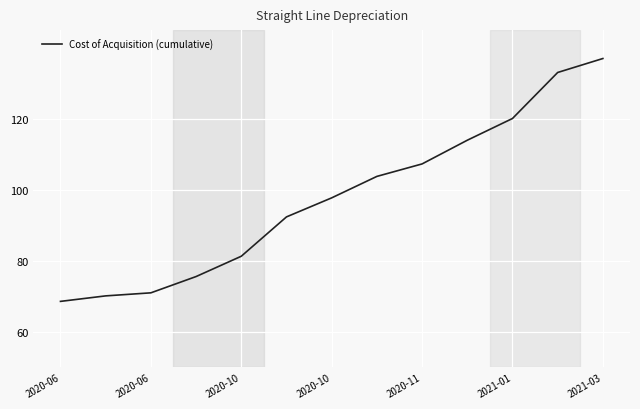

What is the smallest value displayed?

68.6